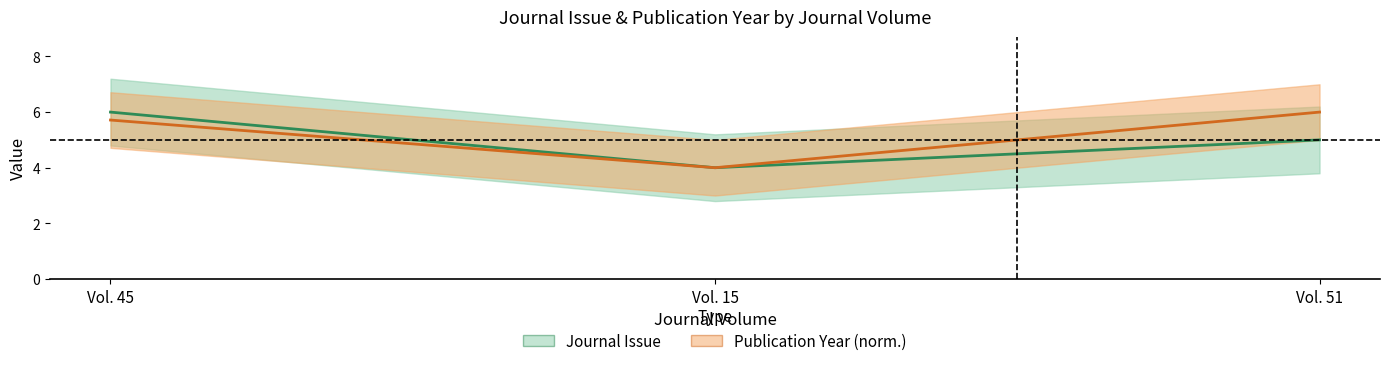

Rank the series at Vol. 15 from highest to lowest value.

Journal Issue, Publication Year (norm.)